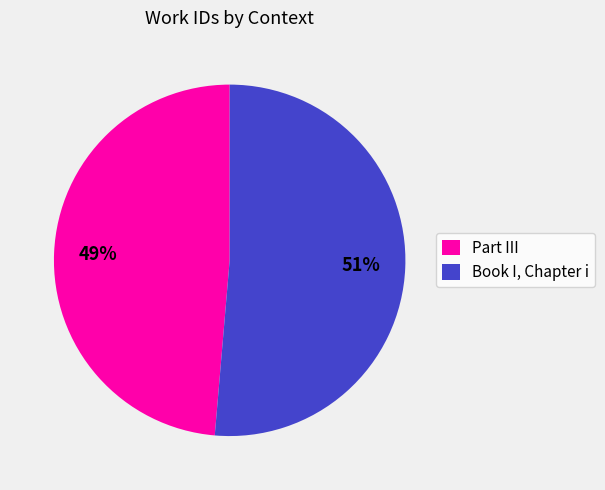

Between Book I, Chapter i and Part III, which is larger?

Book I, Chapter i